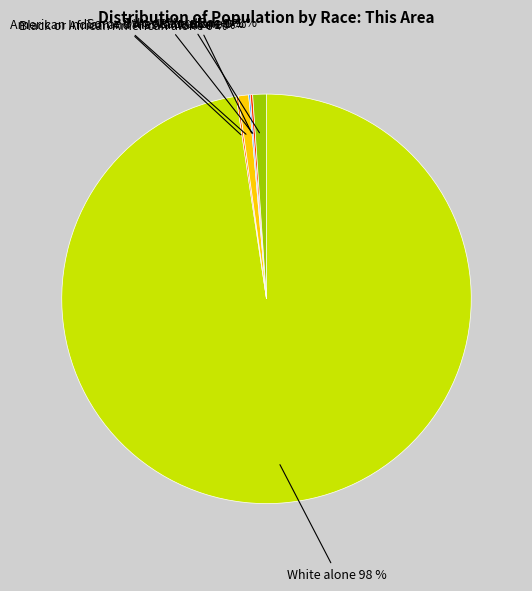

Which category has the biggest portion of the pie?

White alone